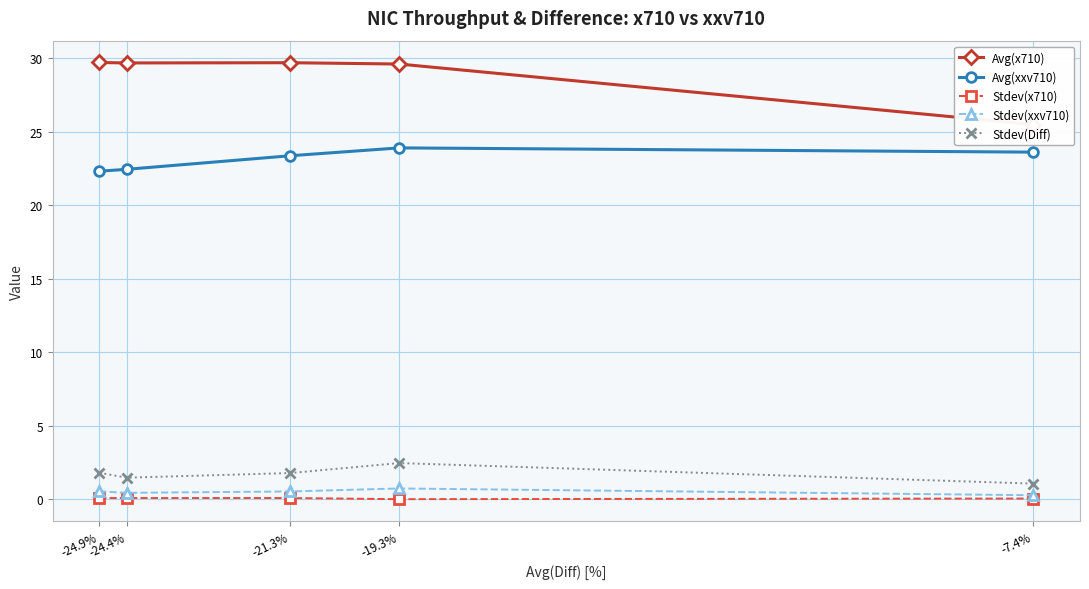

At how many categories does at least one series exceed 8?

5